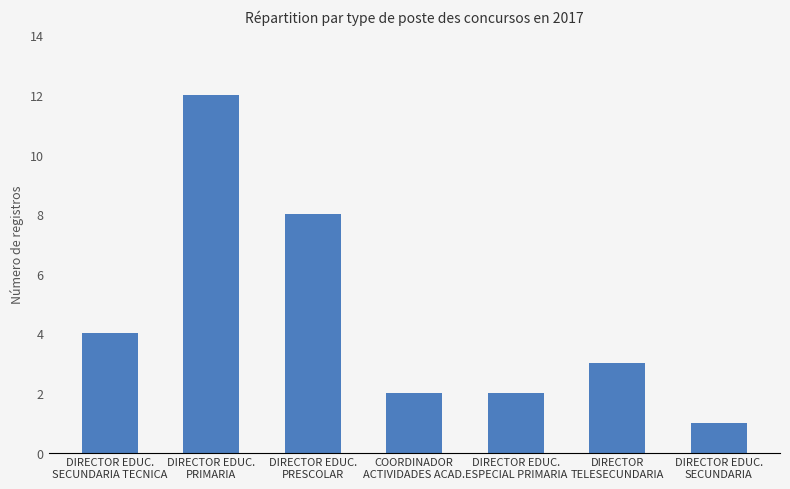

What is the value of the 6th bar from the left?

3